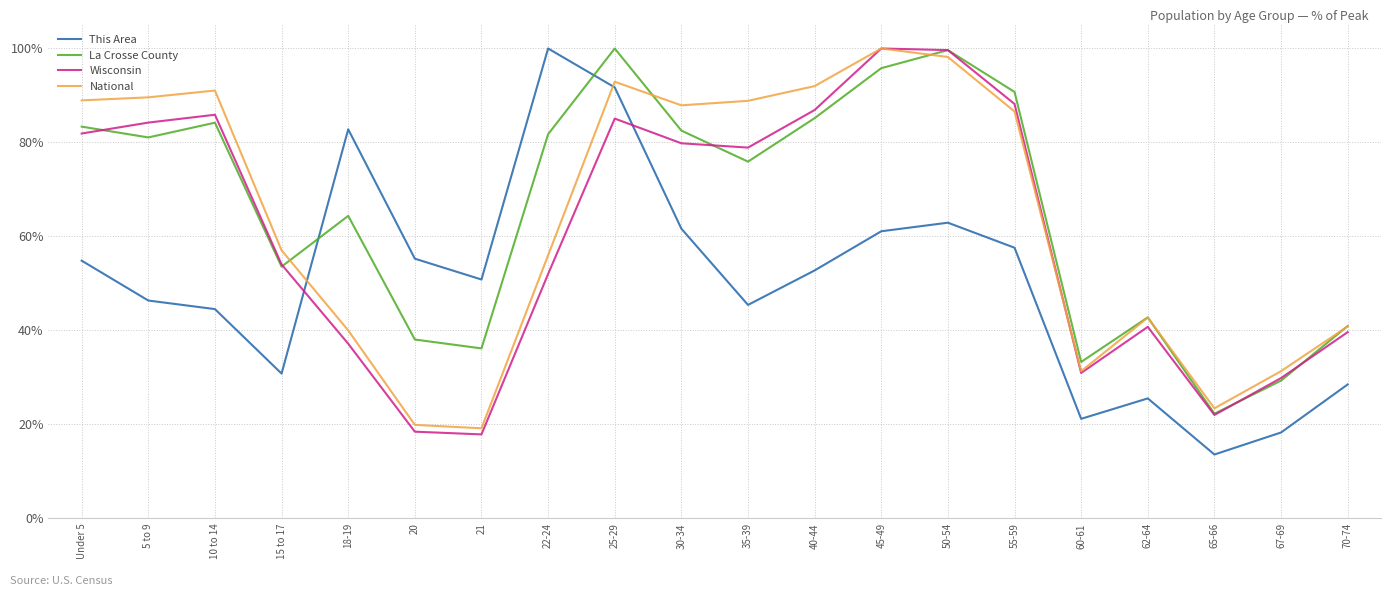

Is the value of La Crosse County at 50-54 greater than the value of National at 21?

Yes